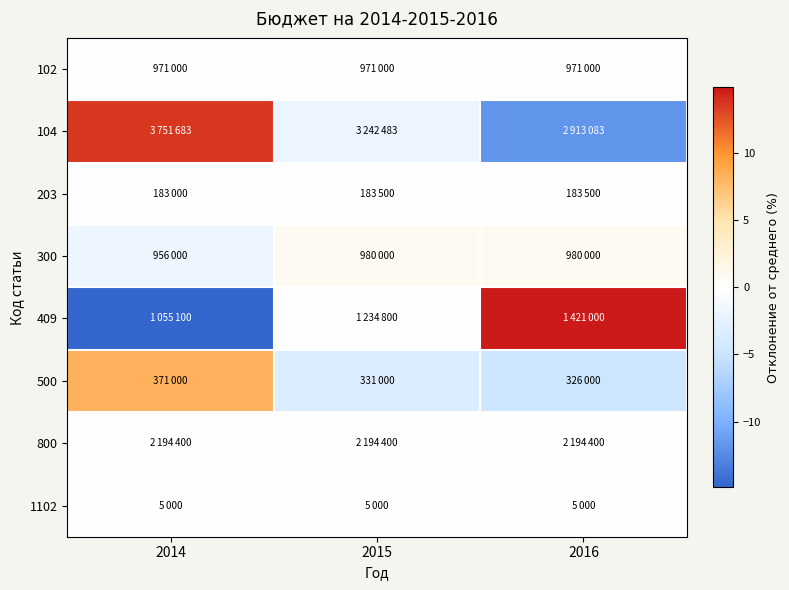

How many series are shown in this chart?

8